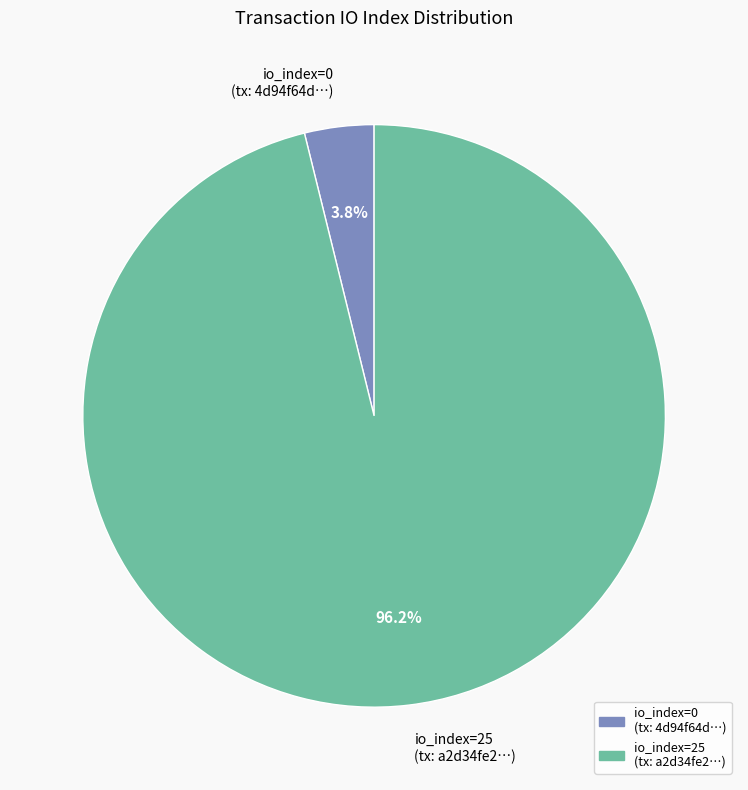

Which category has the smallest portion of the pie?

io_index=0 (tx: 4d94f64d…)